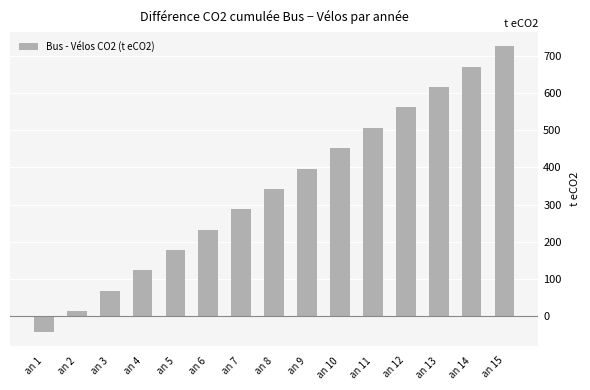

Reading left to right, what are all the values shown in this chart?

an 1=-41.2	an 2=13.6	an 3=68.4	an 4=123.2	an 5=178.0	an 6=232.8	an 7=287.5	an 8=342.3	an 9=397.1	an 10=451.9	an 11=506.7	an 12=561.5	an 13=616.3	an 14=671.1	an 15=725.9